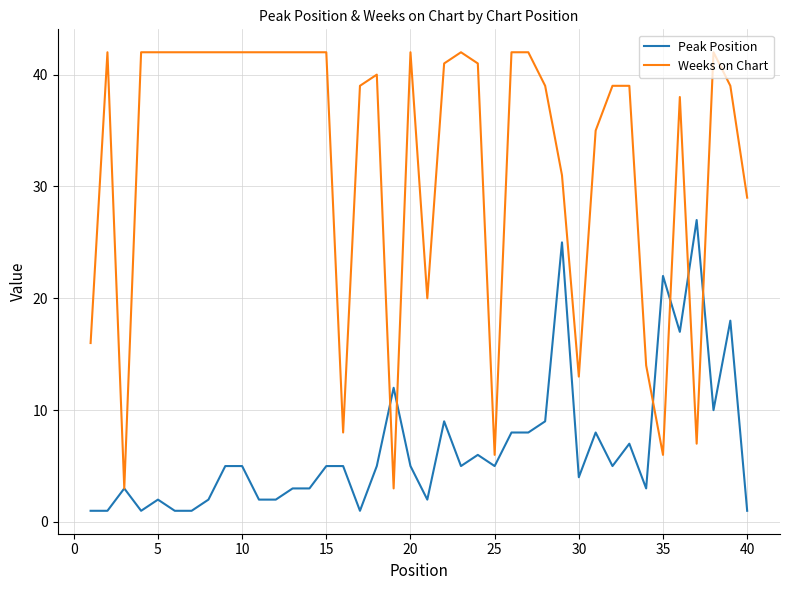

Which series has the largest range (max minus min)?

Weeks on Chart